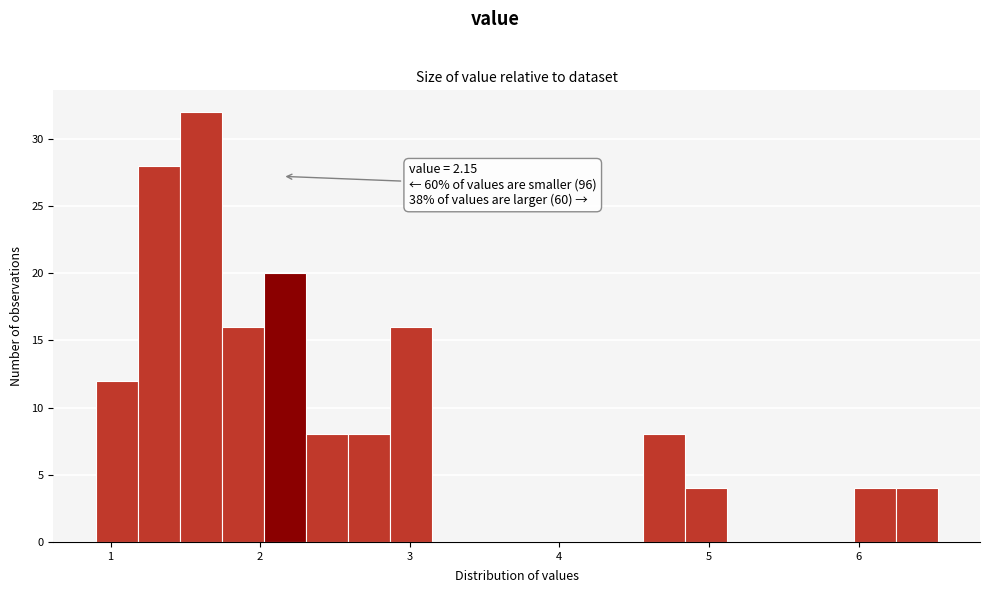

Read against the x-axis, roughly where is the centre of the tallest bar?

1.6